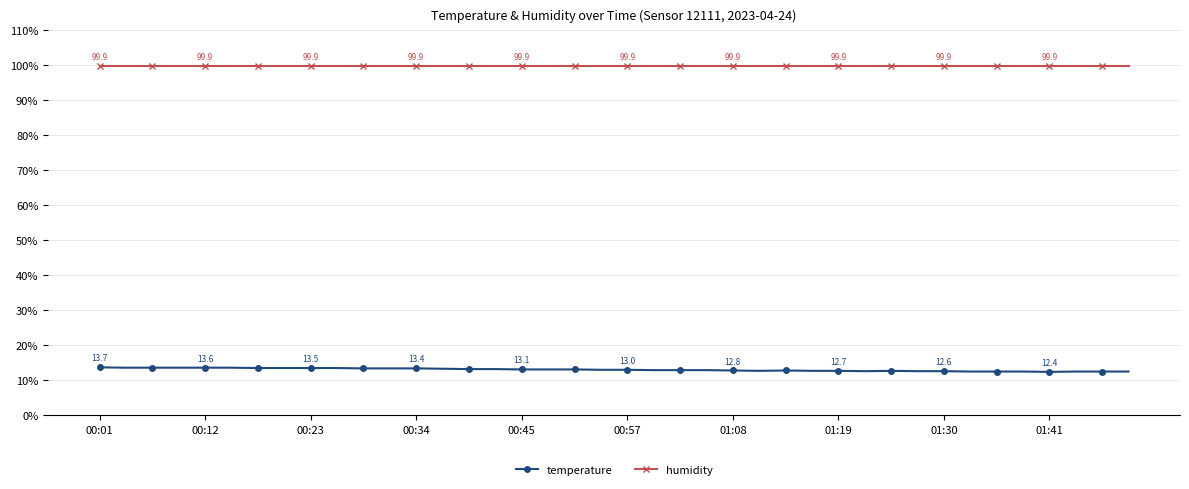

List the series in order of their overall mean, lowest first.

temperature, humidity